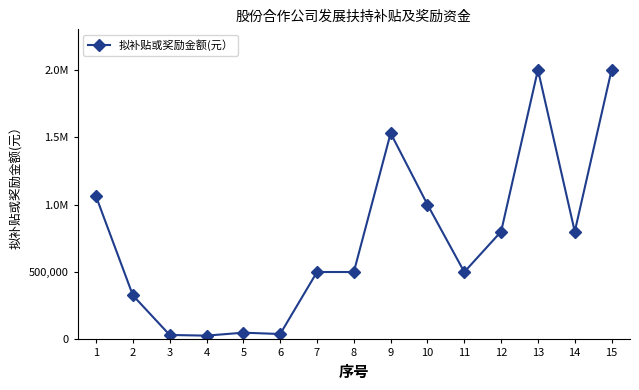

Does the chart have visible grid lines?

No